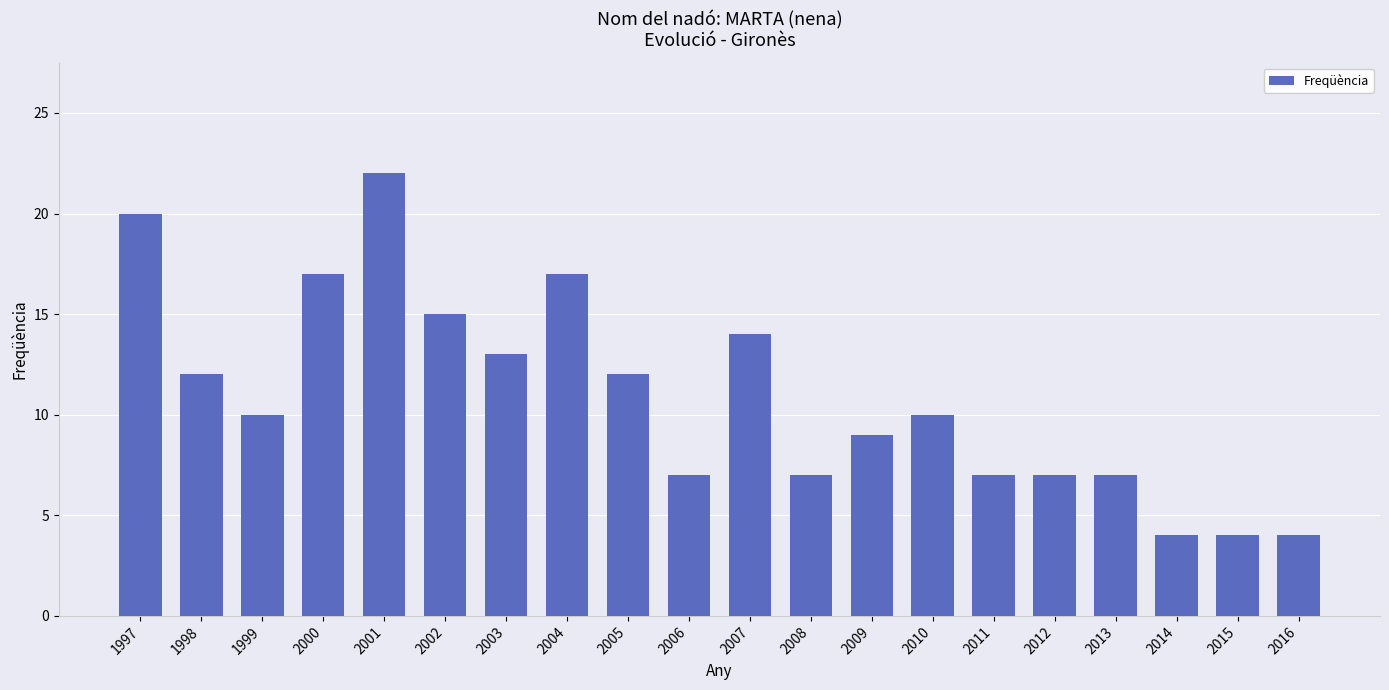

Reading left to right, transcribe all the data shown in this chart.

1997=20	1998=12	1999=10	2000=17	2001=22	2002=15	2003=13	2004=17	2005=12	2006=7	2007=14	2008=7	2009=9	2010=10	2011=7	2012=7	2013=7	2014=4	2015=4	2016=4